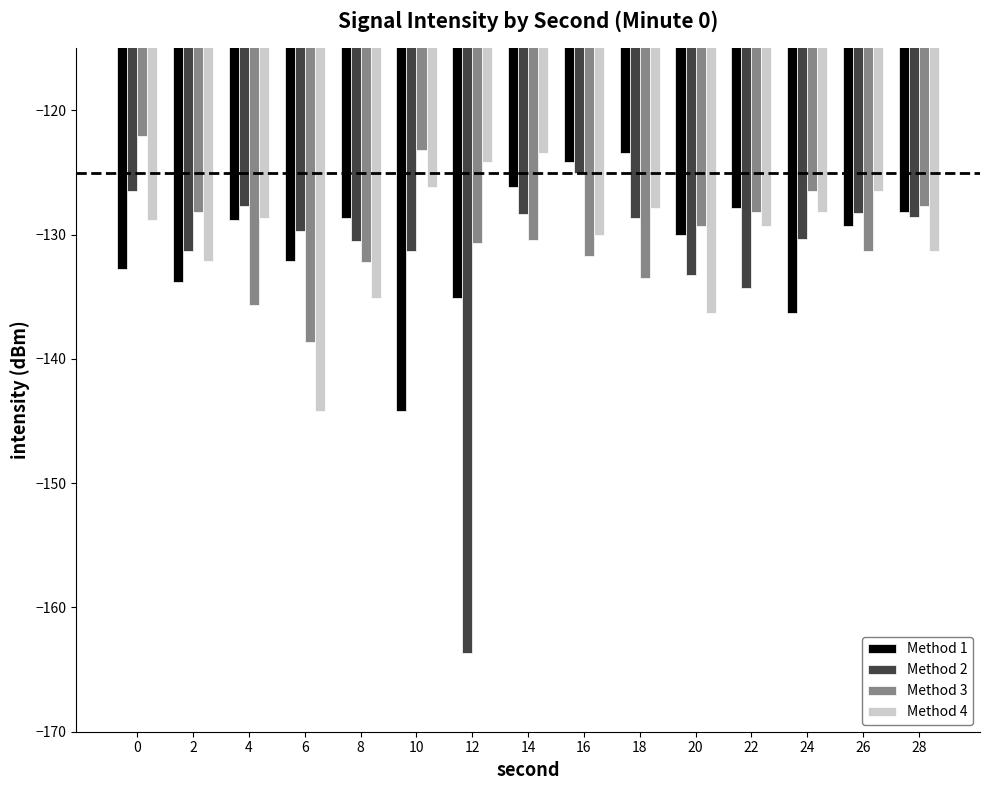

What is the sum of the Method 4 values at 16 and 18?

-257.9